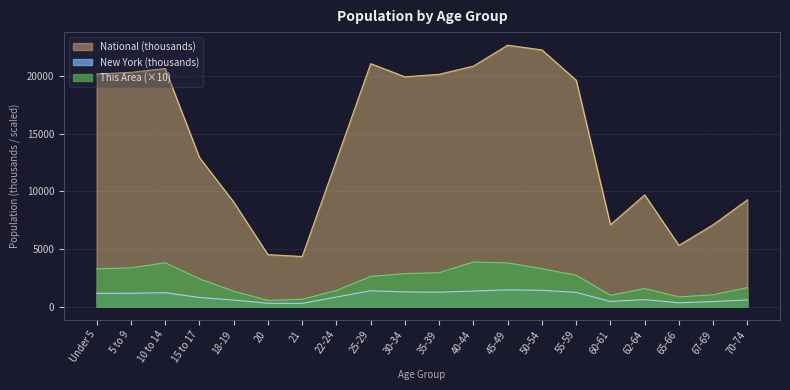

Rank the series at 45-49 from highest to lowest value.

National (thousands), This Area (×10), New York (thousands)